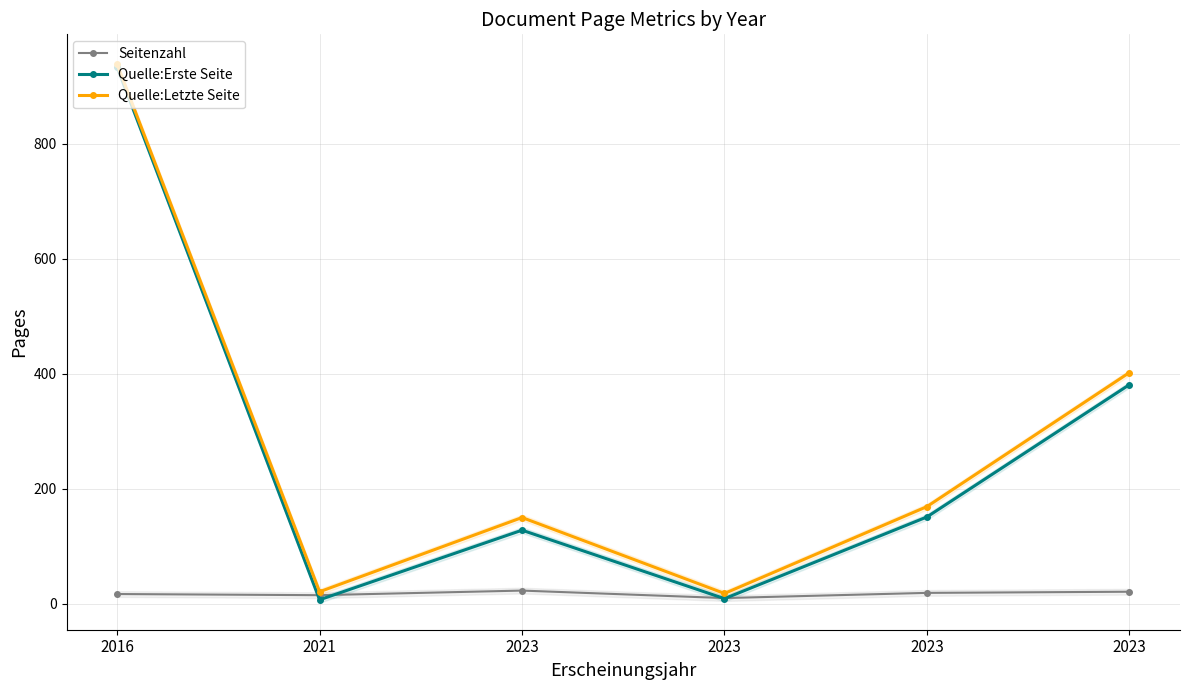

True or false: Seitenzahl and Quelle:Letzte Seite intersect in this chart.

False